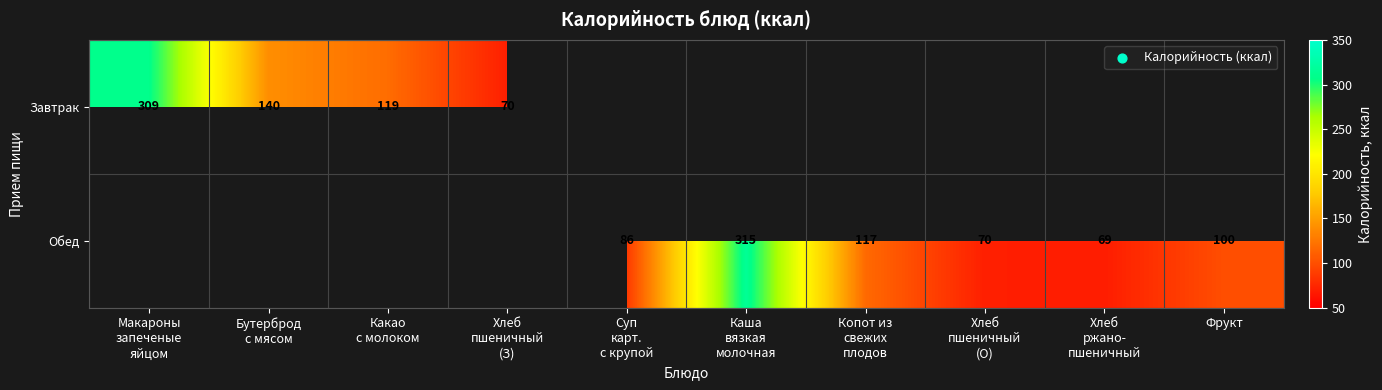

The Обед series shows 100 at Фрукт. True or false?

True